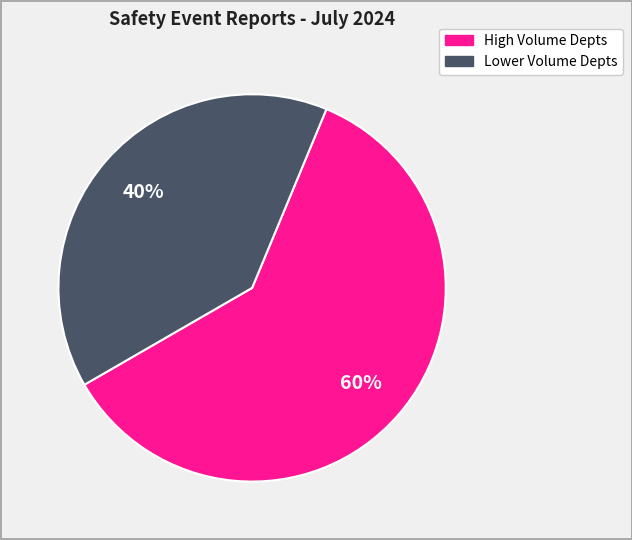

Is there a majority slice in this chart?

Yes